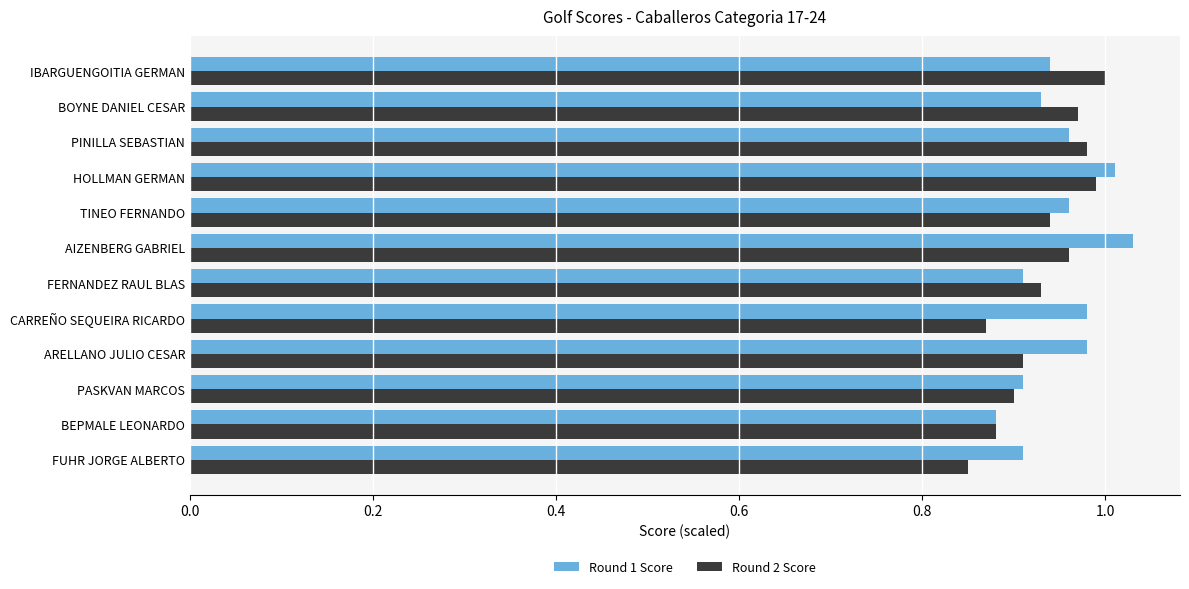

Which category has the highest value in the Round 1 Score series?

AIZENBERG GABRIEL